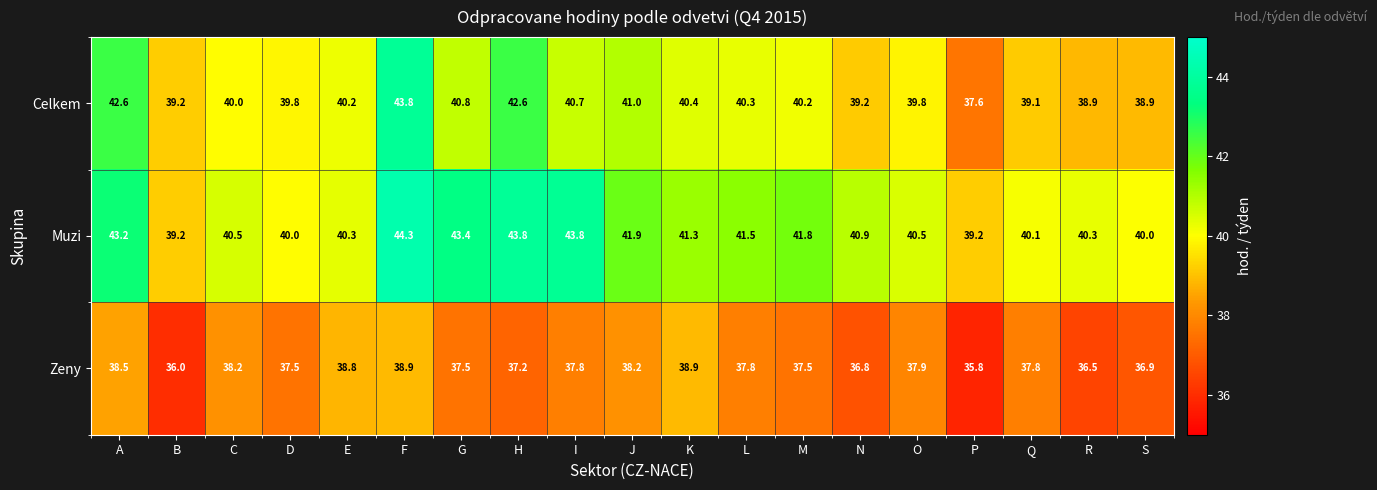

What is the minimum value shown in the chart?

35.8